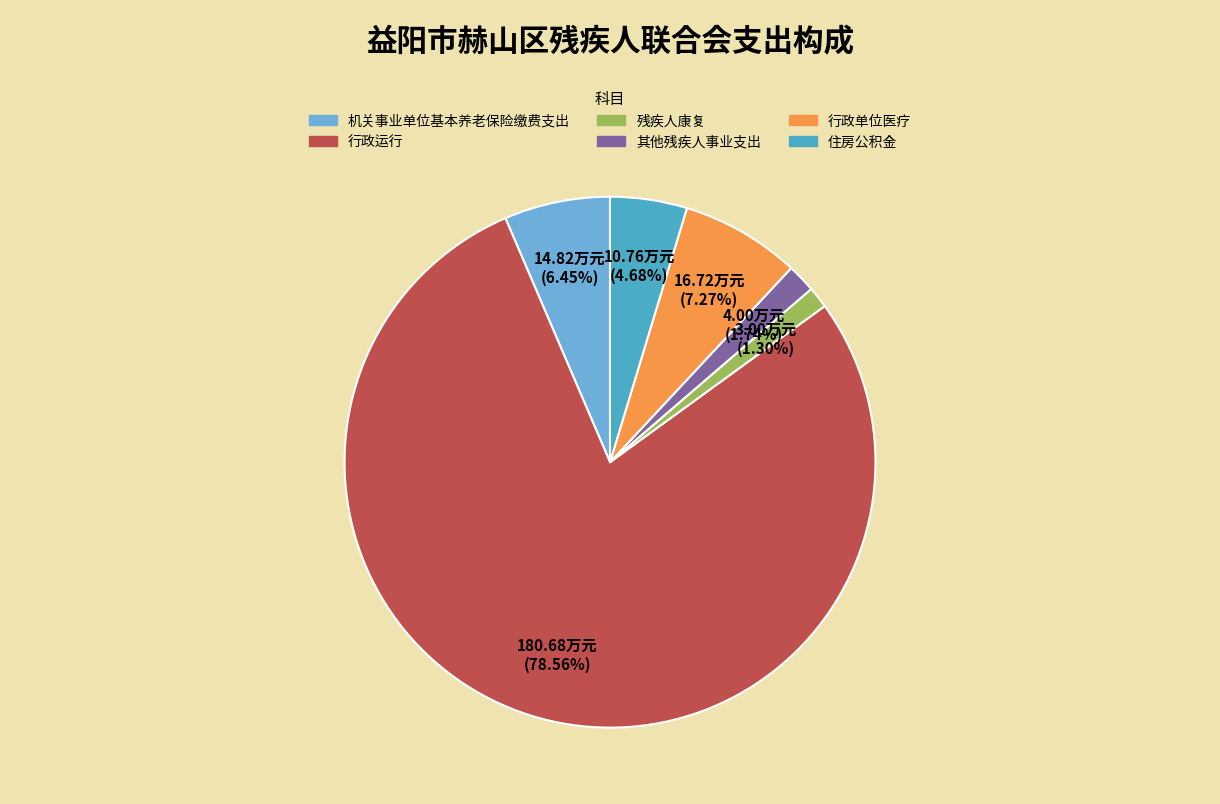

What percentage is the 行政运行 slice, to the nearest percent?

79%